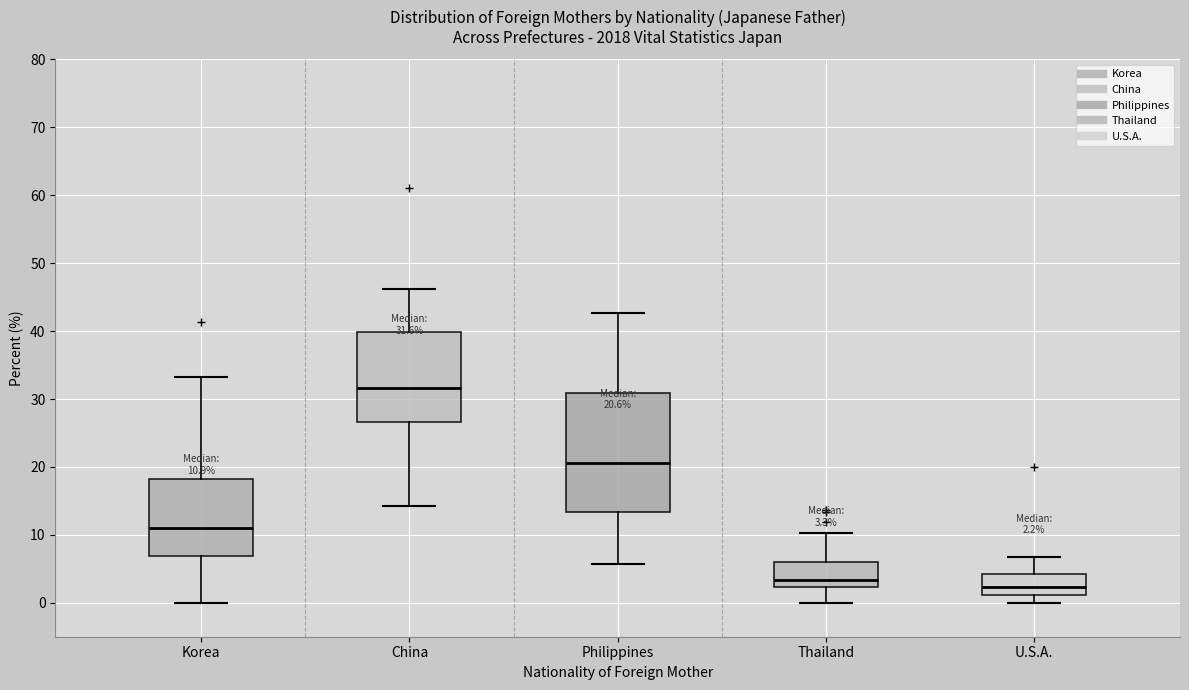

Comparing the boxes themselves (not the whiskers), which one is the tallest?

Philippines